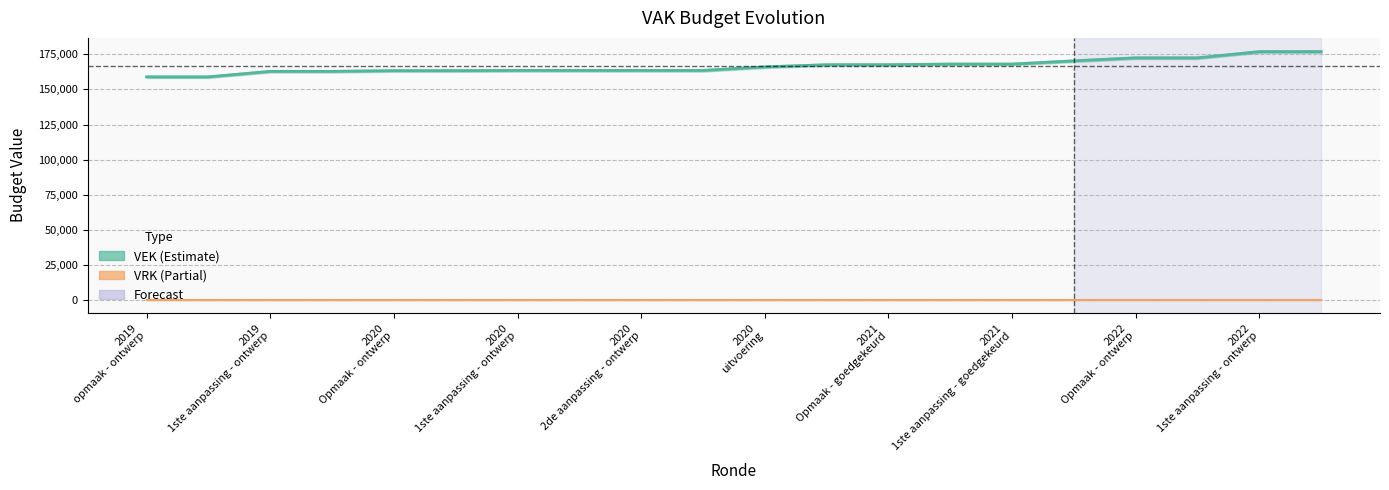

The chart shows a value of 52069 at 2021 1ste aanpassing - ontwerp. True or false?

False